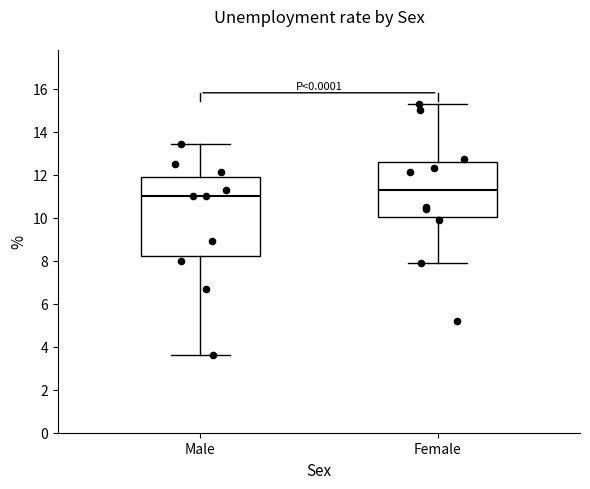

Which box has the highest median line?

Female